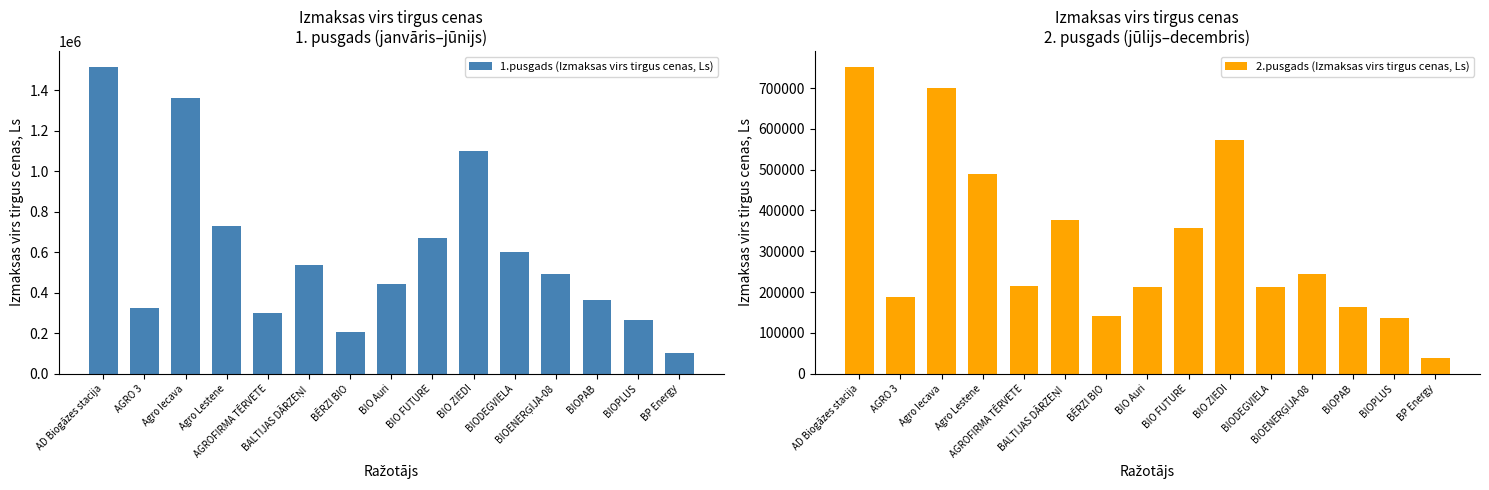

Is it true that 2.pusgads (Izmaksas virs tirgus cenas, Ls) equals 90259.5 at BĒRZI BIO?

False